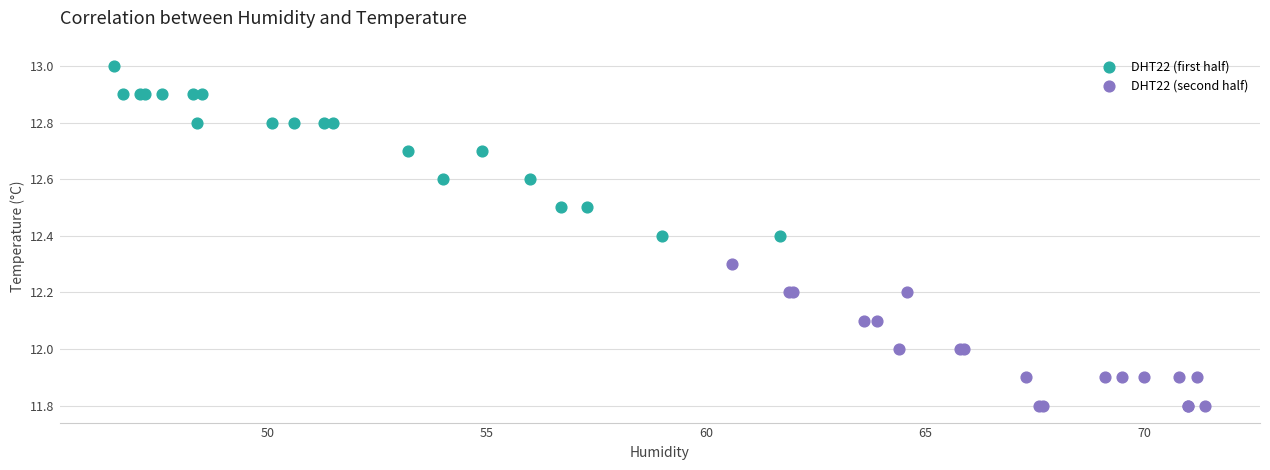

What are all the series names shown in the legend?

DHT22 (first half), DHT22 (second half)